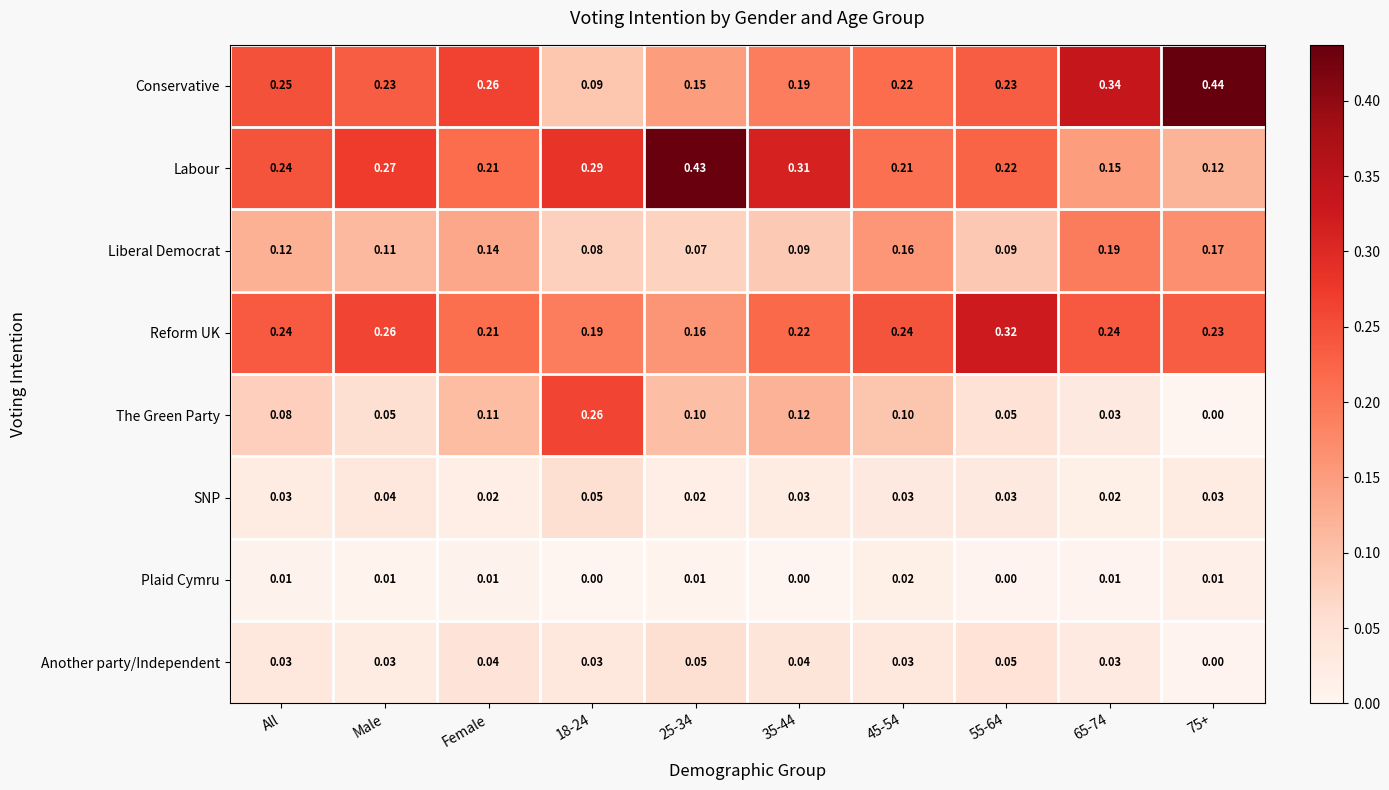

Which series has the largest total across all categories?

Labour